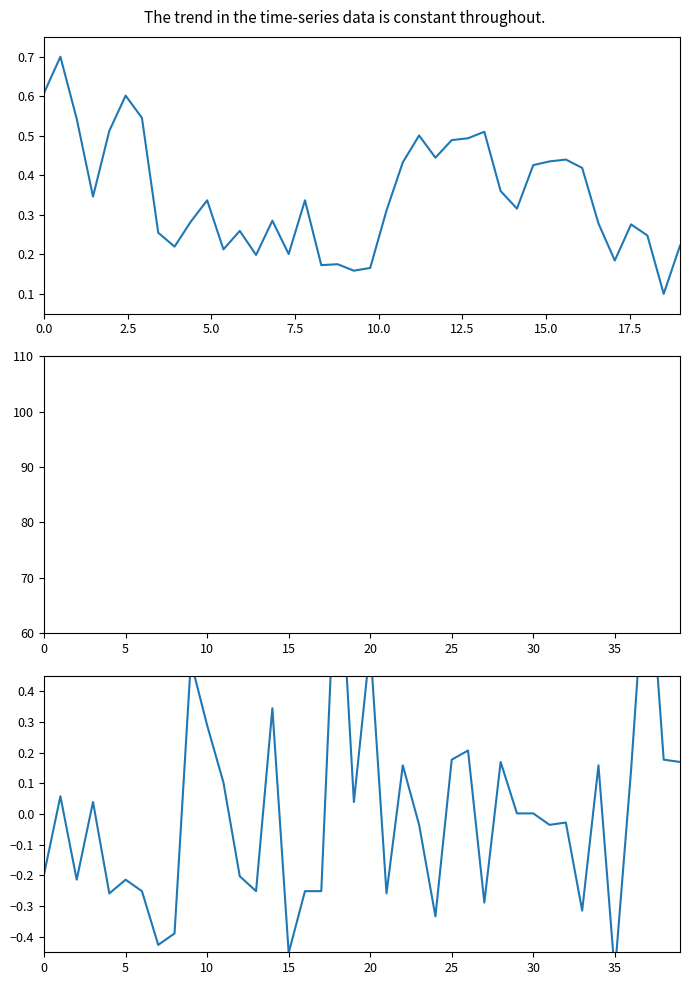

Where is SDS_P1 nearest to the value 0?

29